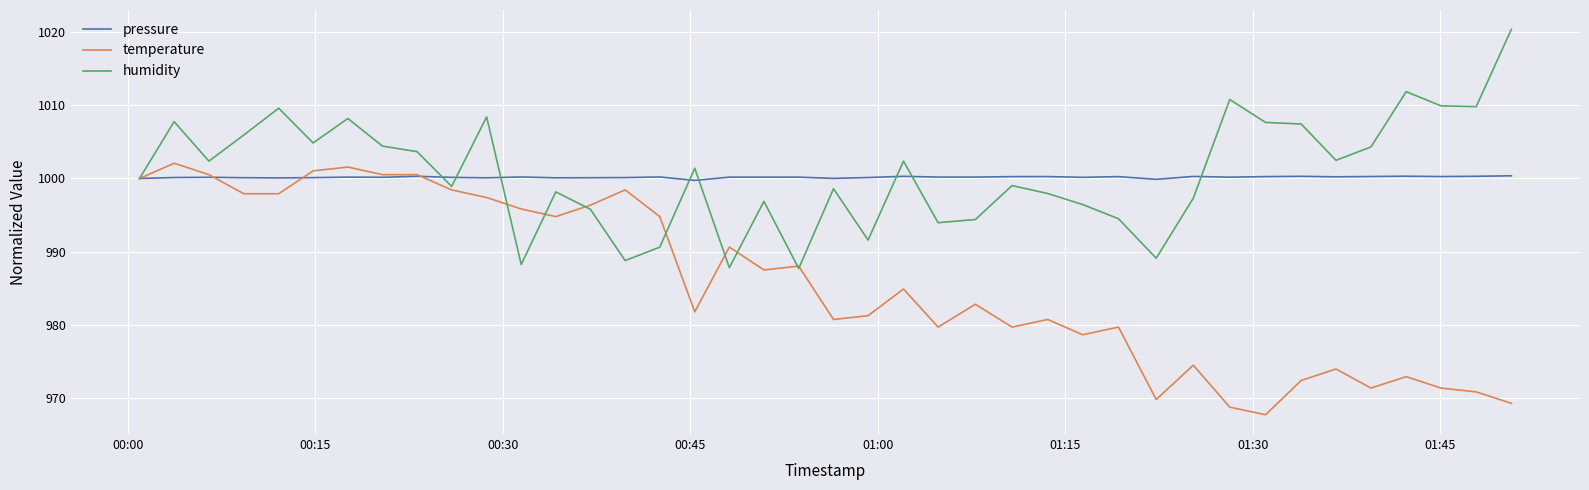

What is the minimum value for temperature?

967.7